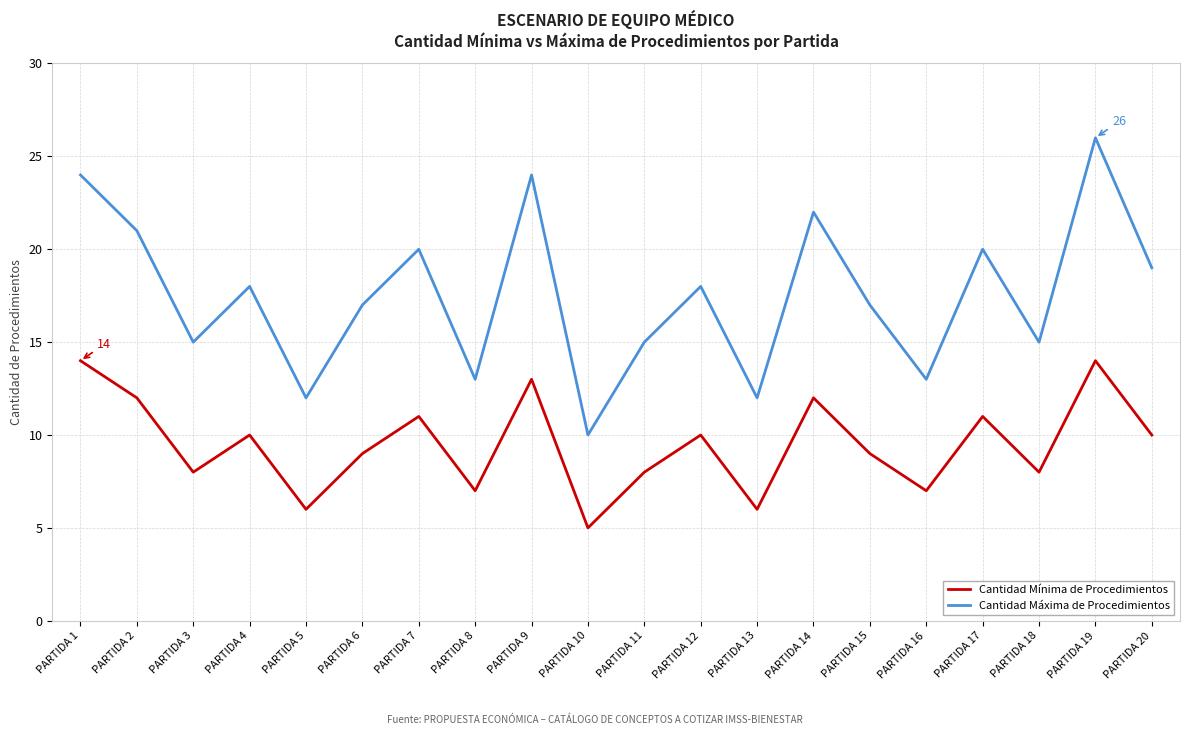

Between PARTIDA 7 and PARTIDA 16, which series saw the biggest shift?

Cantidad Máxima de Procedimientos